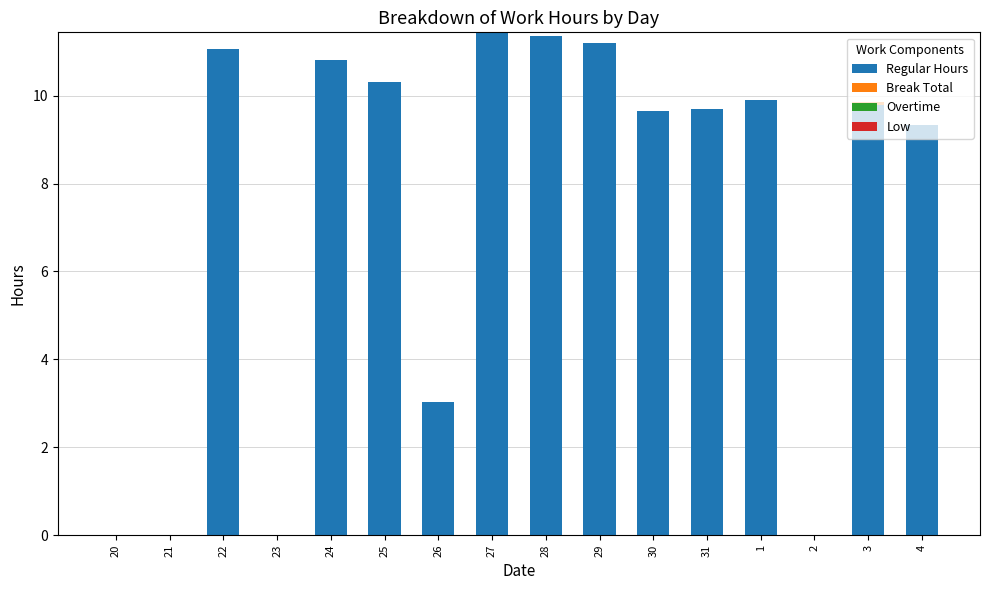

What is the sum of all Regular Hours values?

117.6